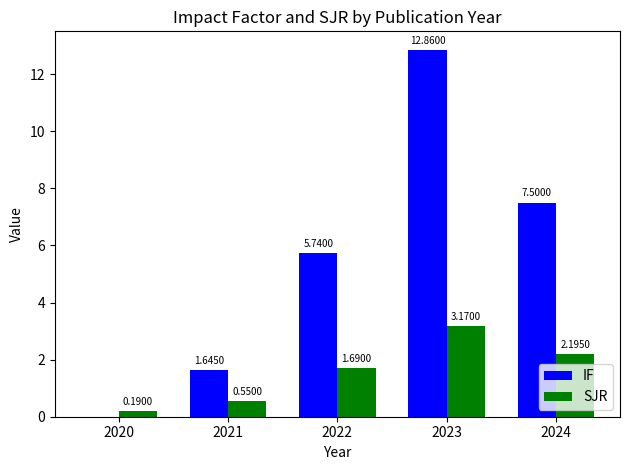

What is the sum of all IF values?

27.7